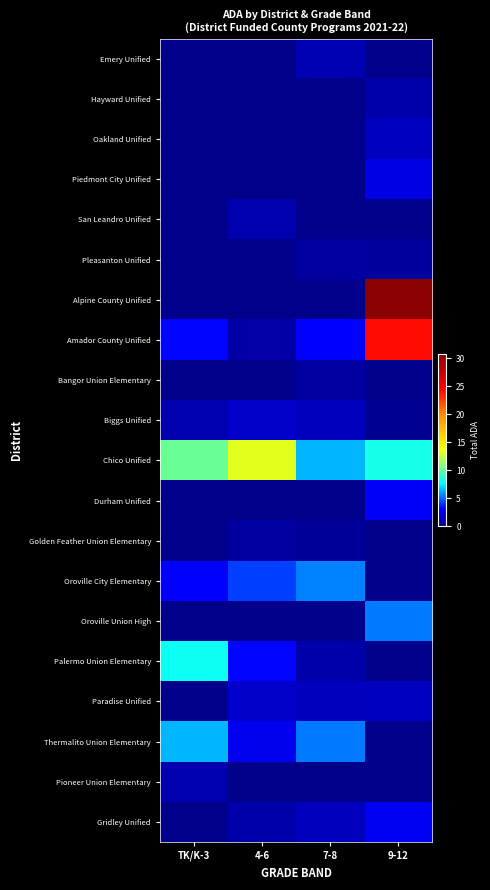

What is the spread (max minus min) of values at 7-8?

6.4